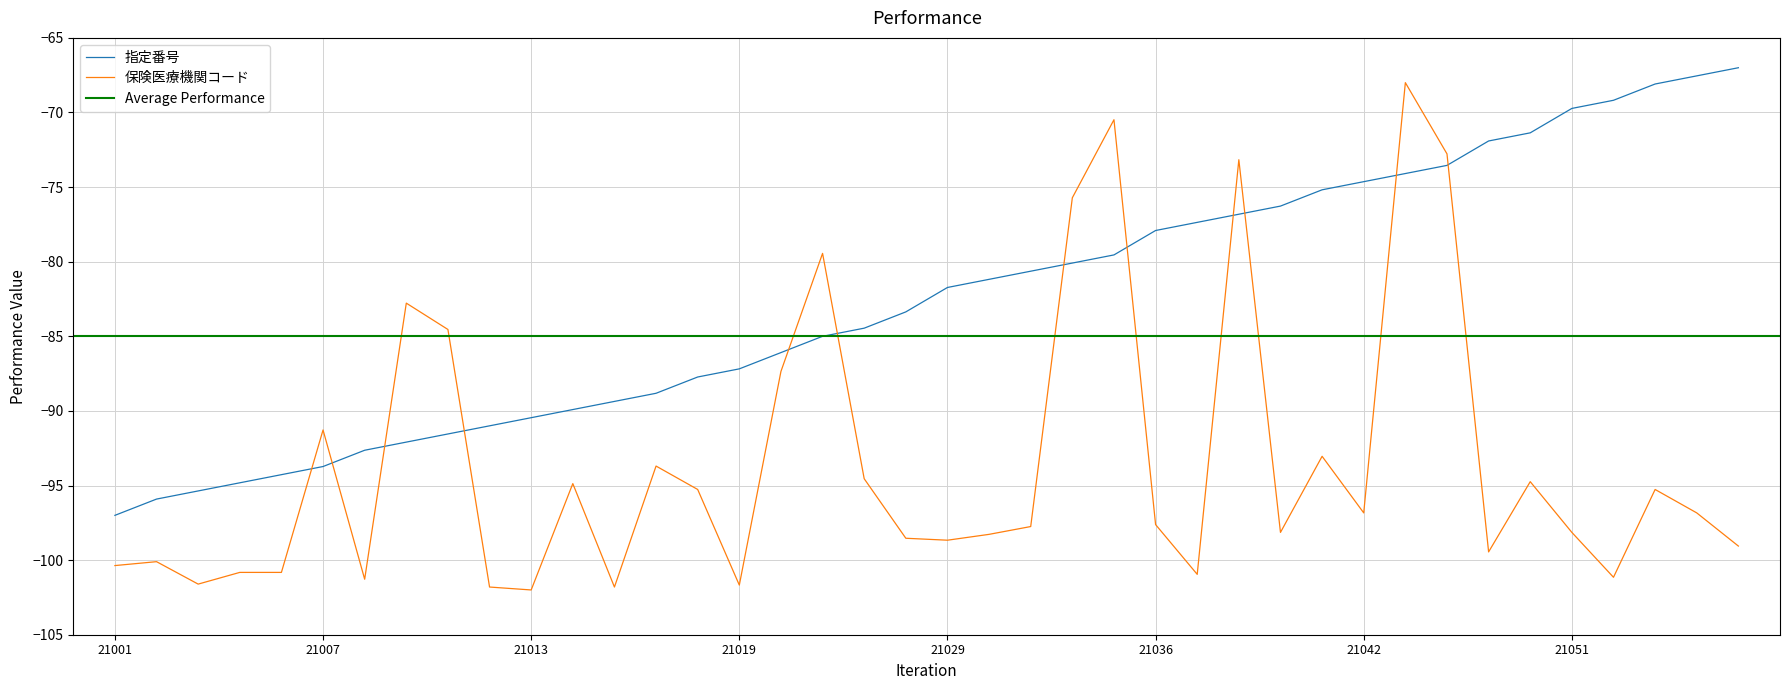

True or false: 指定番号 has more than 2 points higher than both neighbors.

False